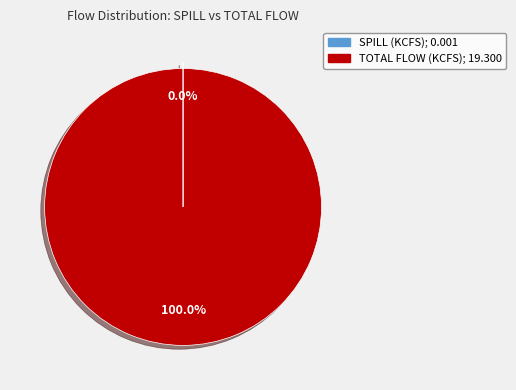

Is TOTAL FLOW (KCFS) the majority of the pie?

Yes